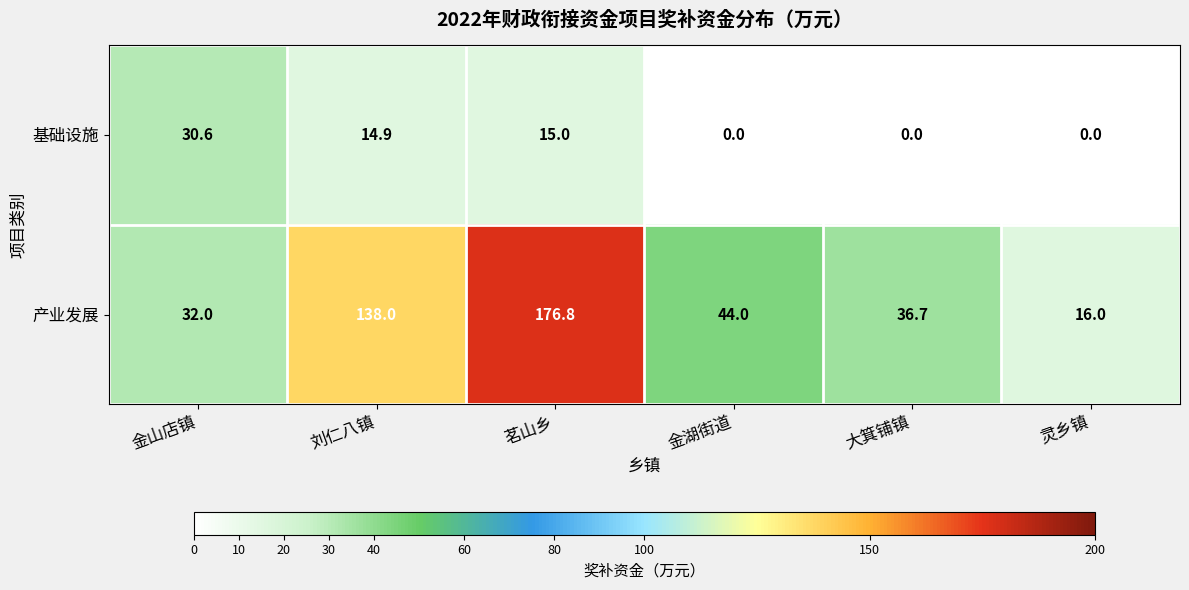

What is the difference between the maximum and second lowest values in the 基础设施 series?

30.6